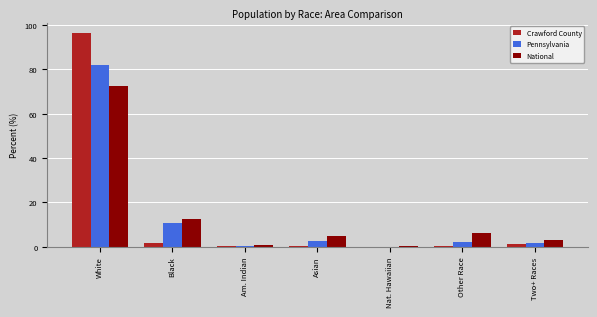

Between Black and Other Race, which series saw the biggest shift?

Pennsylvania